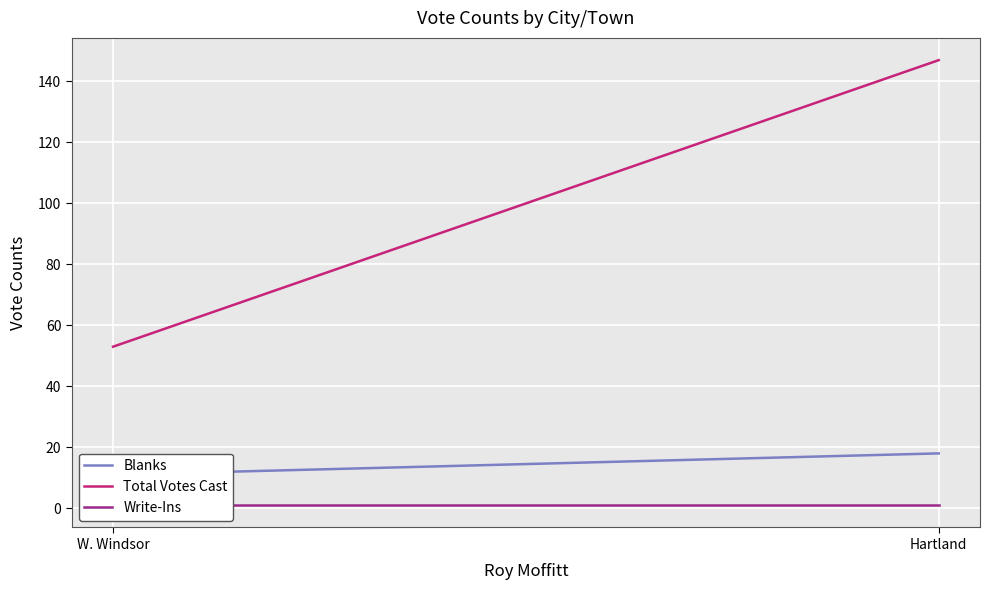

What is the difference between the Blanks values at Hartland and W. Windsor?

7